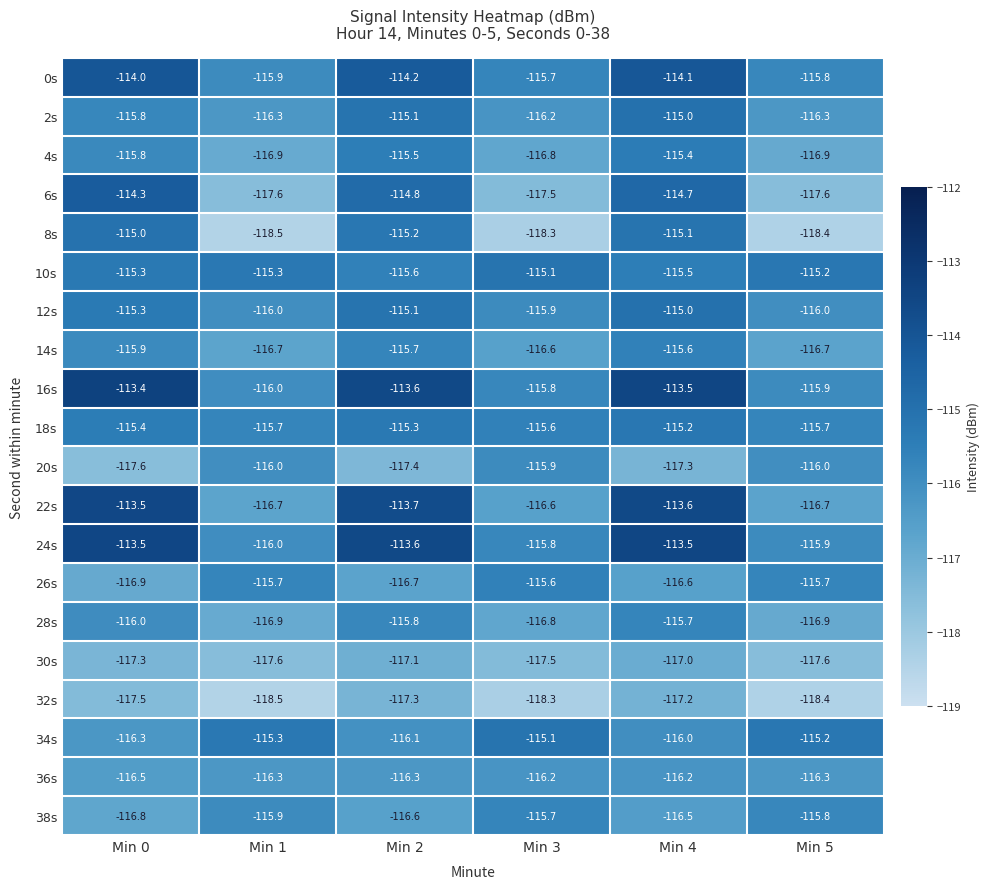

How many data points does each series have?

6